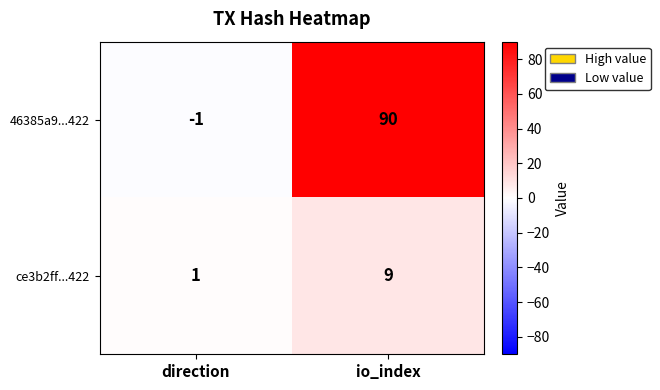

How many series are shown in this chart?

2